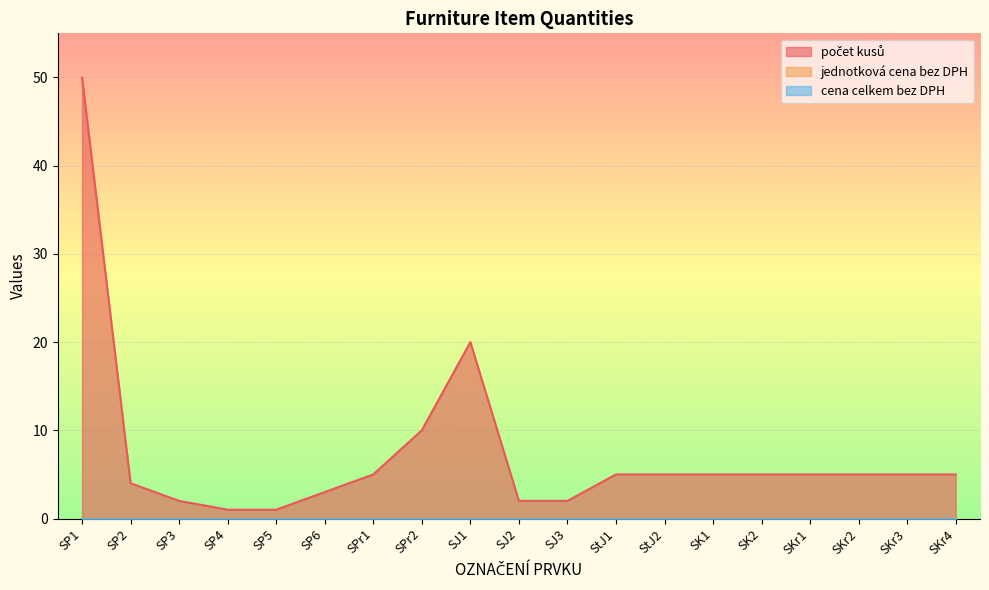

Rank the series by their maximum value, from lowest to highest.

jednotková cena bez DPH, cena celkem bez DPH, počet kusů